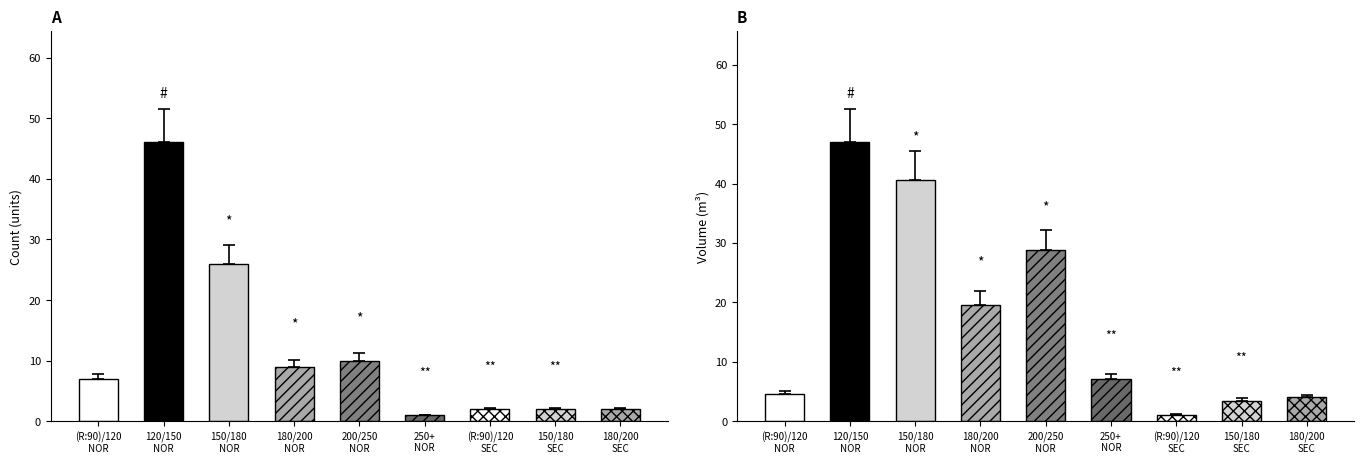

What is the highest value of the produit_nbre series?

46.0